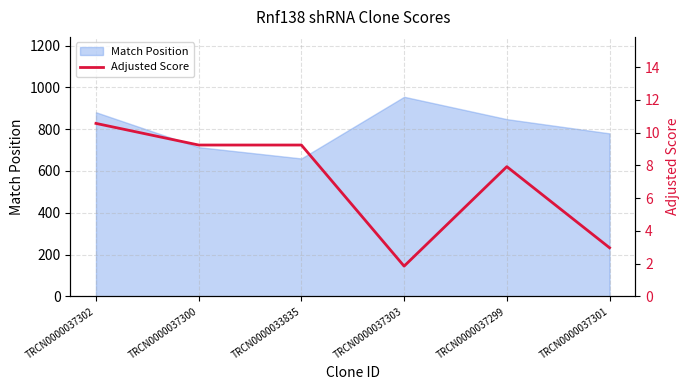

How many data points does each series have?

6